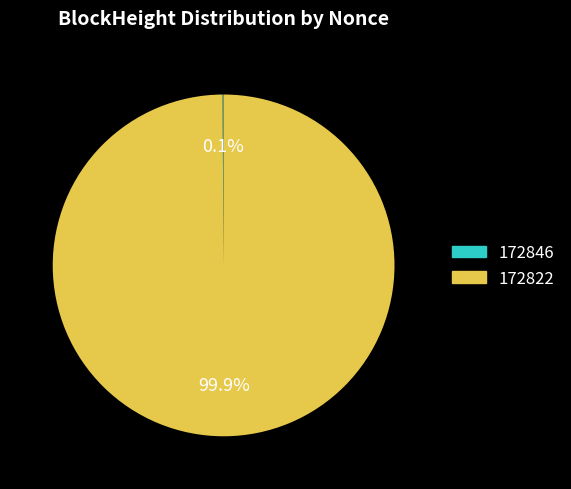

Which slice represents more than half of the pie?

172822